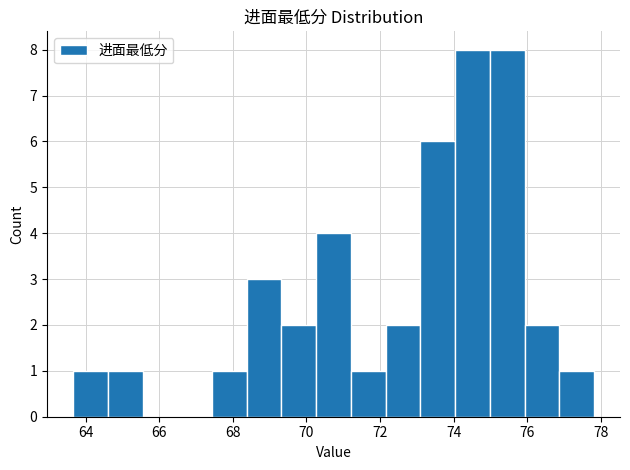

Reading left to right, list every bar in this chart as the range it spans on the x-axis followed by its height. Neither the bar edges nor the heights are printed on the chart, so give them approximately, as read against the axes.

63.6 to 64.6: 1
64.6 to 65.6: 1
65.6 to 66.4: 0
66.4 to 67.4: 0
67.4 to 68.4: 1
68.4 to 69.4: 3
69.4 to 70.2: 2
70.2 to 71.2: 4
71.2 to 72.2: 1
72.2 to 73.0: 2
73.0 to 74.0: 6
74.0 to 75.0: 8
75.0 to 76.0: 8
76.0 to 76.8: 2
76.8 to 77.8: 1